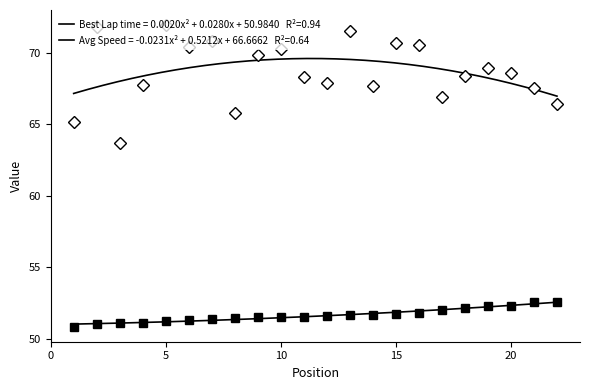

Is this an area chart (filled region under the line)?

No